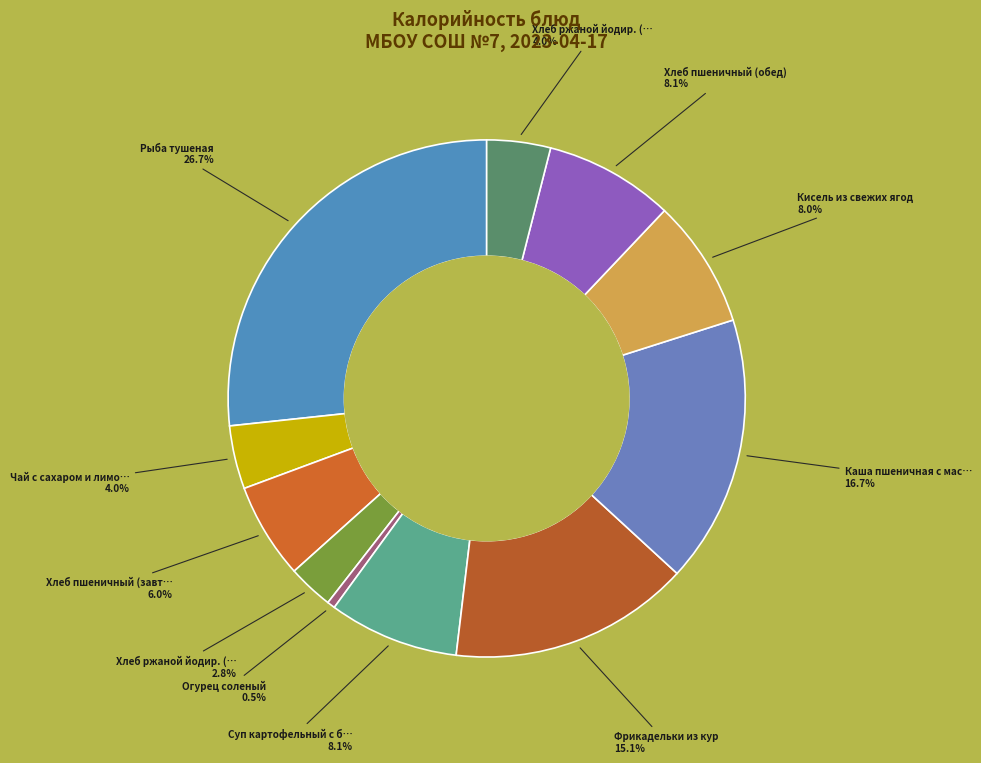

Which category has the smallest portion of the pie?

Огурец соленый